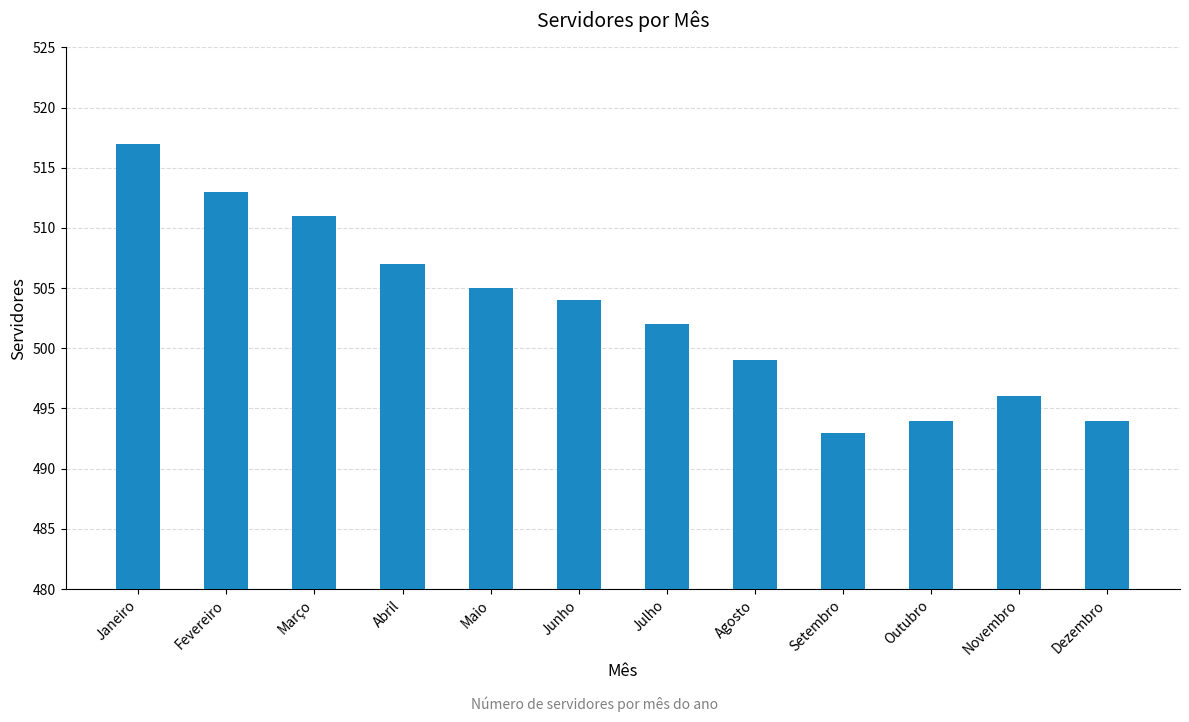

What position from the right is Agosto?

5